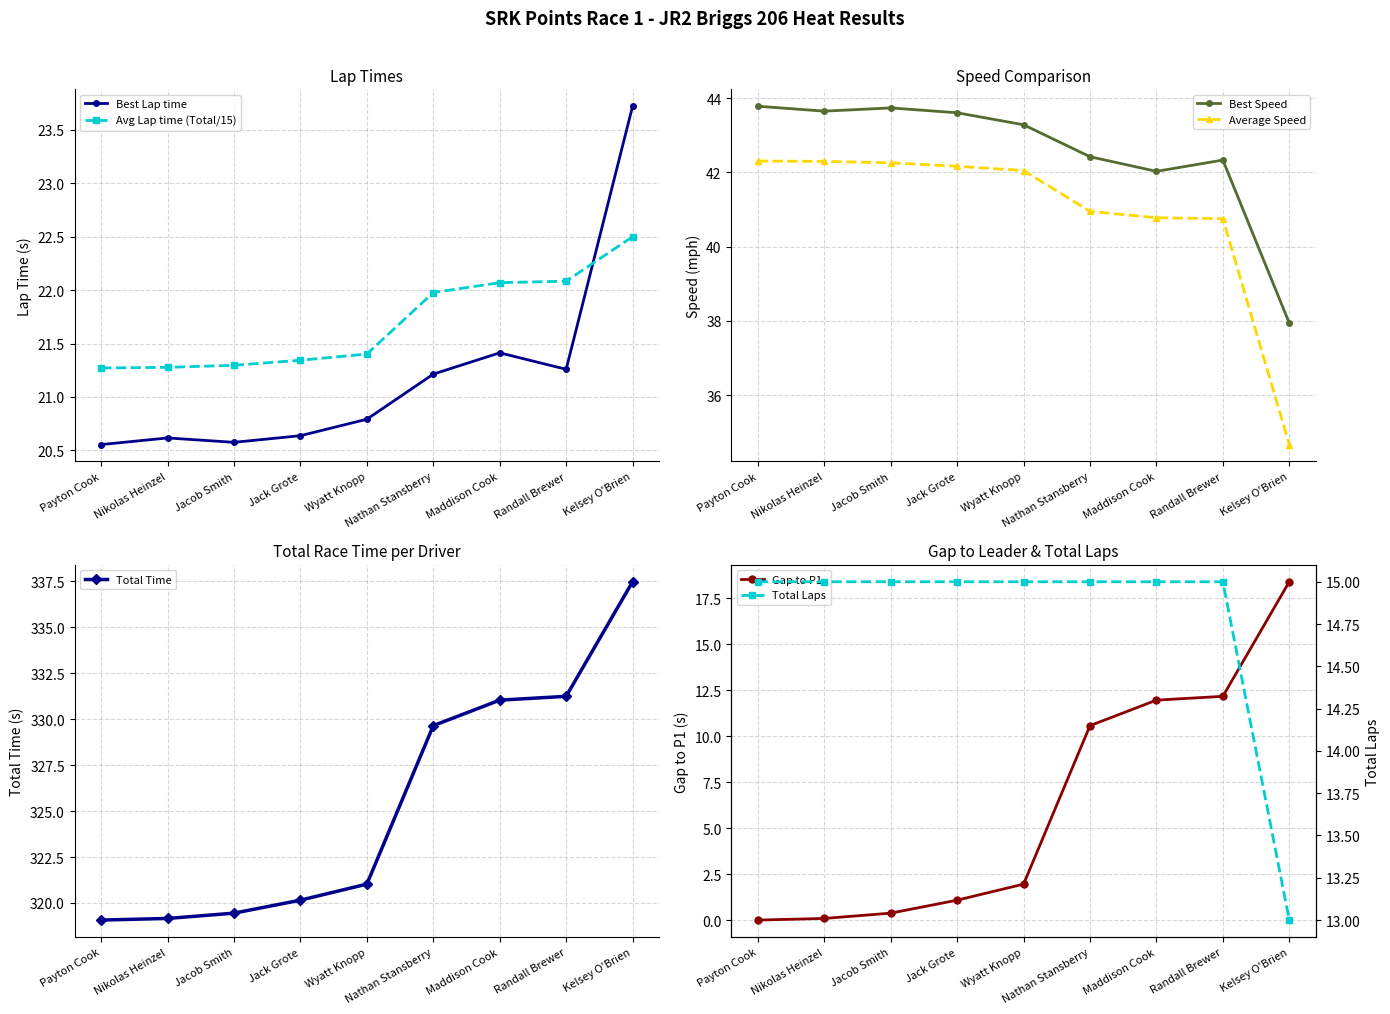

What is the difference between the Gap to P1 values at Jack Grote and Nikolas Heinzel?

1.0